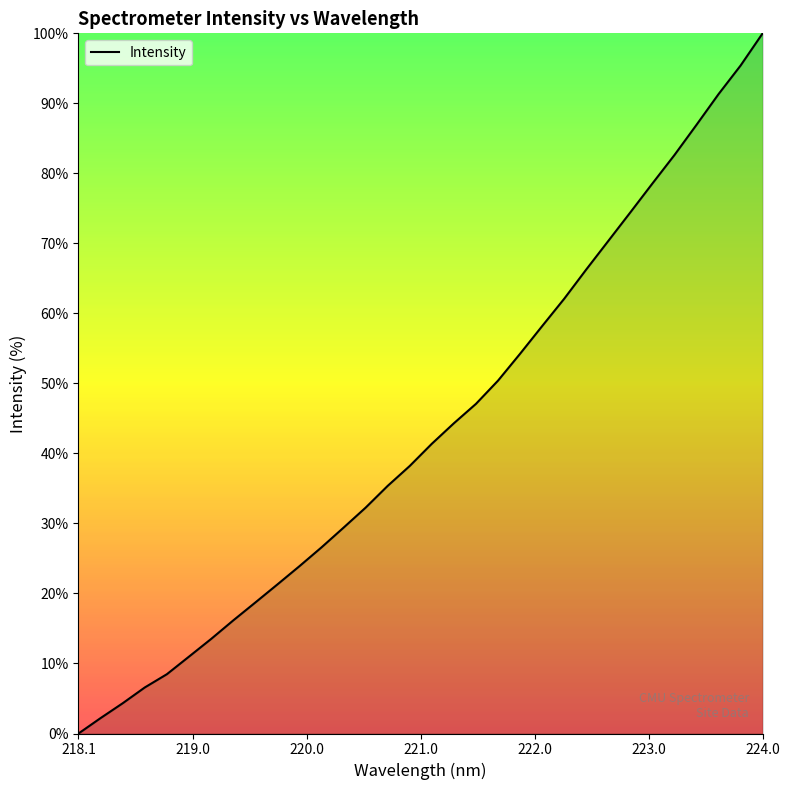

What is the maximum value shown in the chart?

100.0